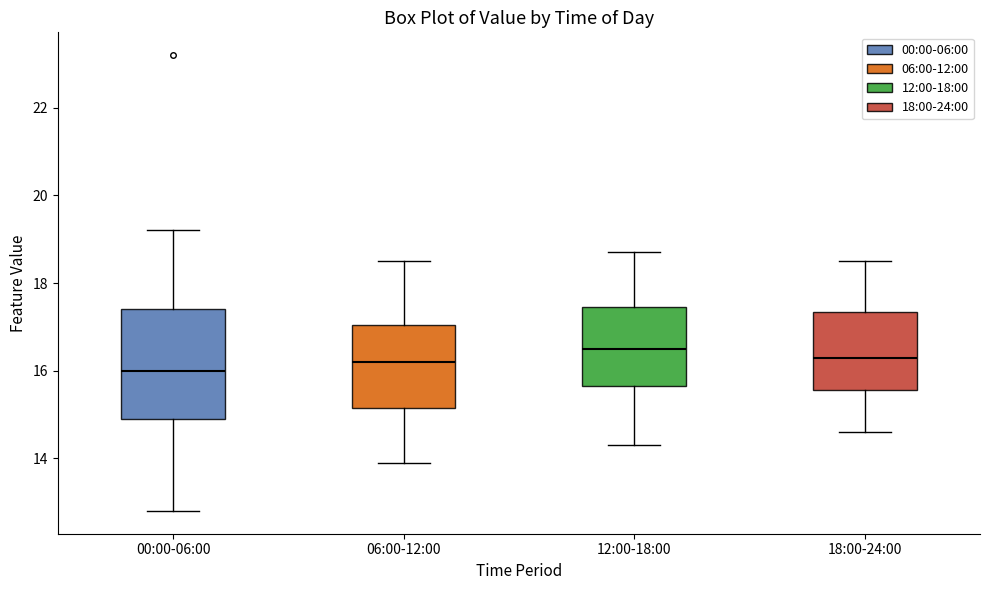

Where does the lower whisker of the box for 18:00-24:00 end on the y-axis? The values are not printed on the chart, so give them approximately, as read against the axis.

14.6